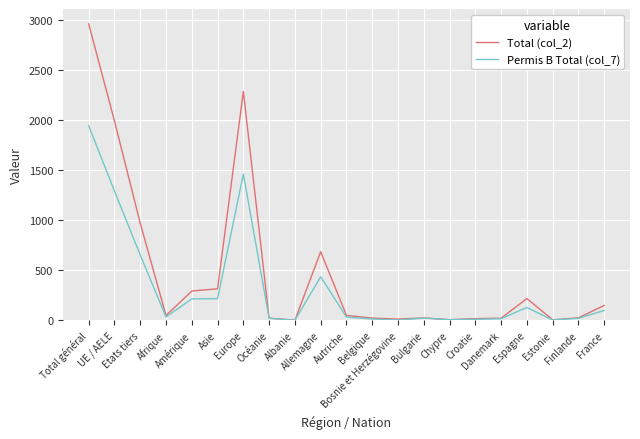

Which series has the widest spread of values?

Total (col_2)